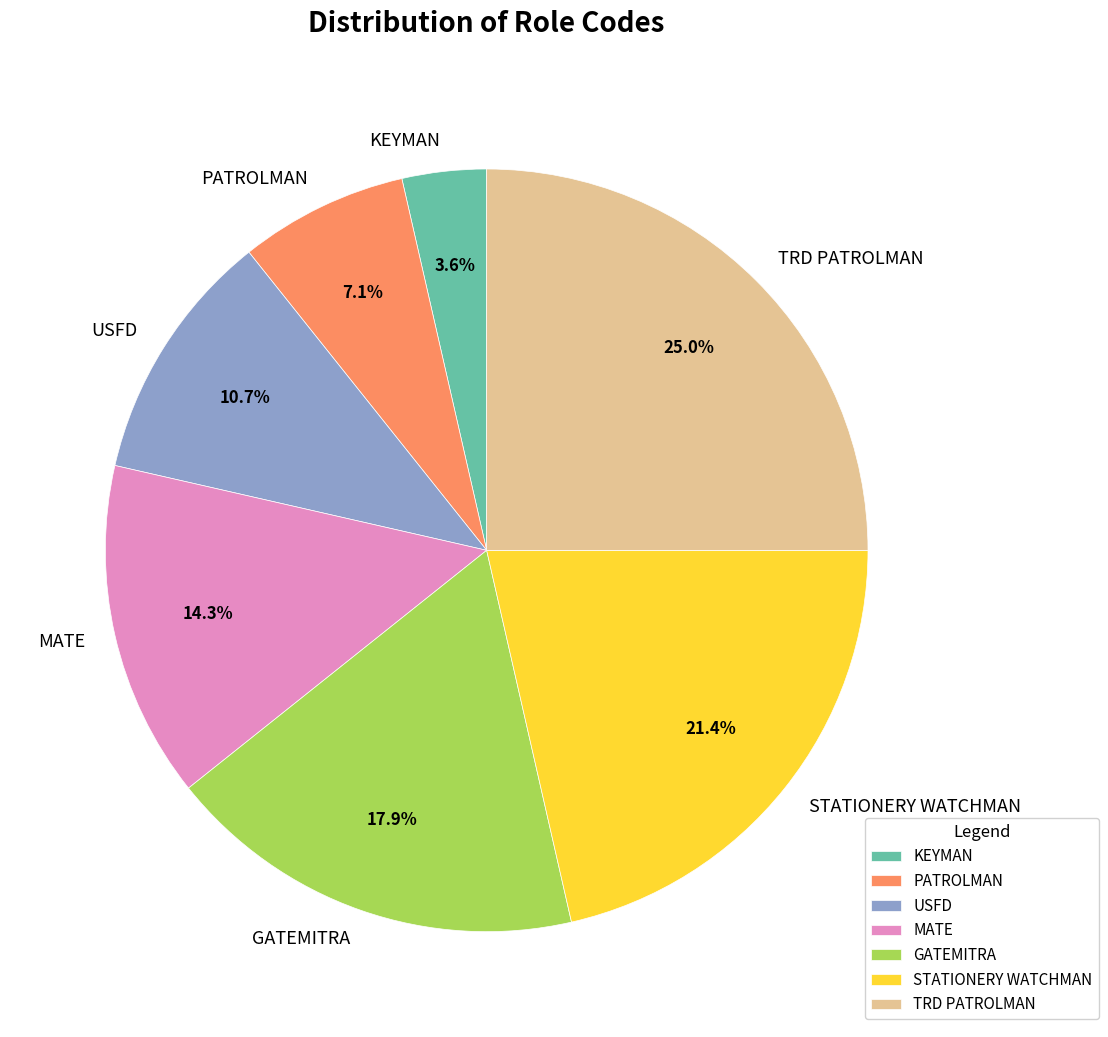

Approximately how many times larger is the value at MATE compared to KEYMAN?

4.0